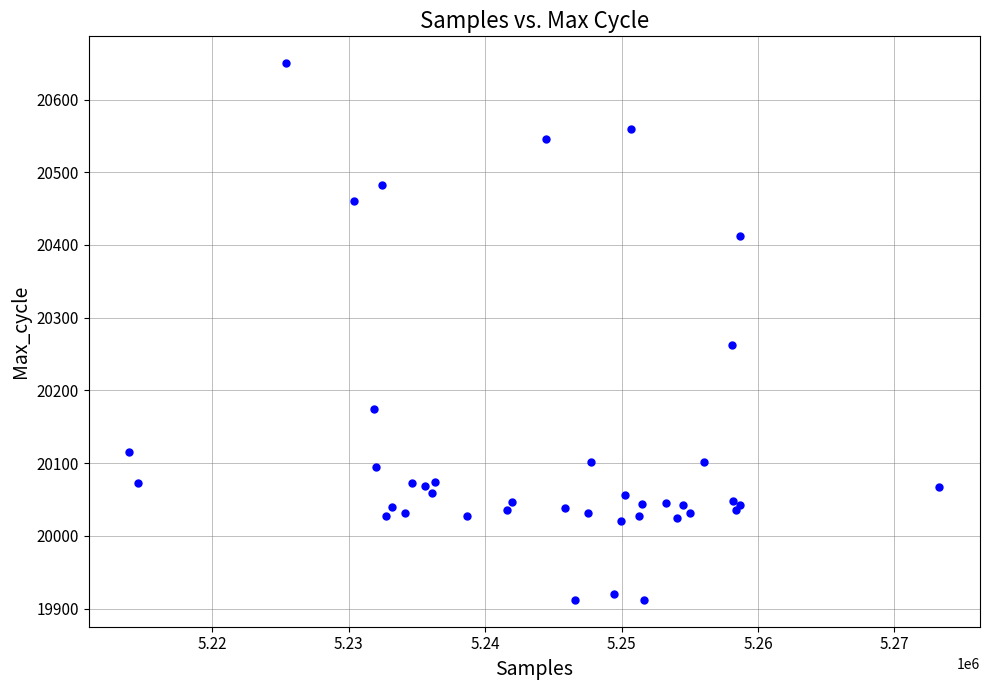

What Y value in the scatter plot is closest to 20281?

20263